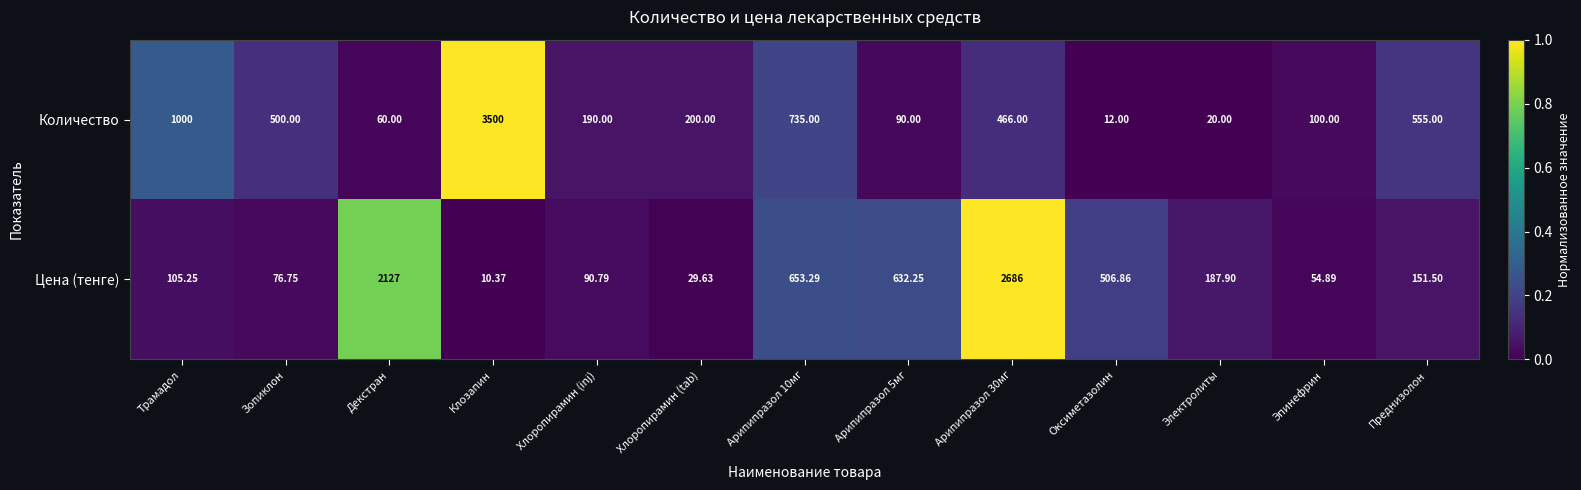

What is the total value across all series at Клозапин?

3510.4